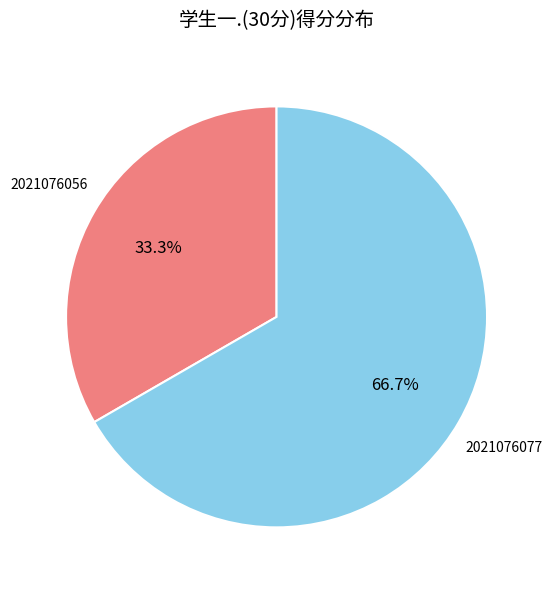

Does any single category account for the majority?

Yes